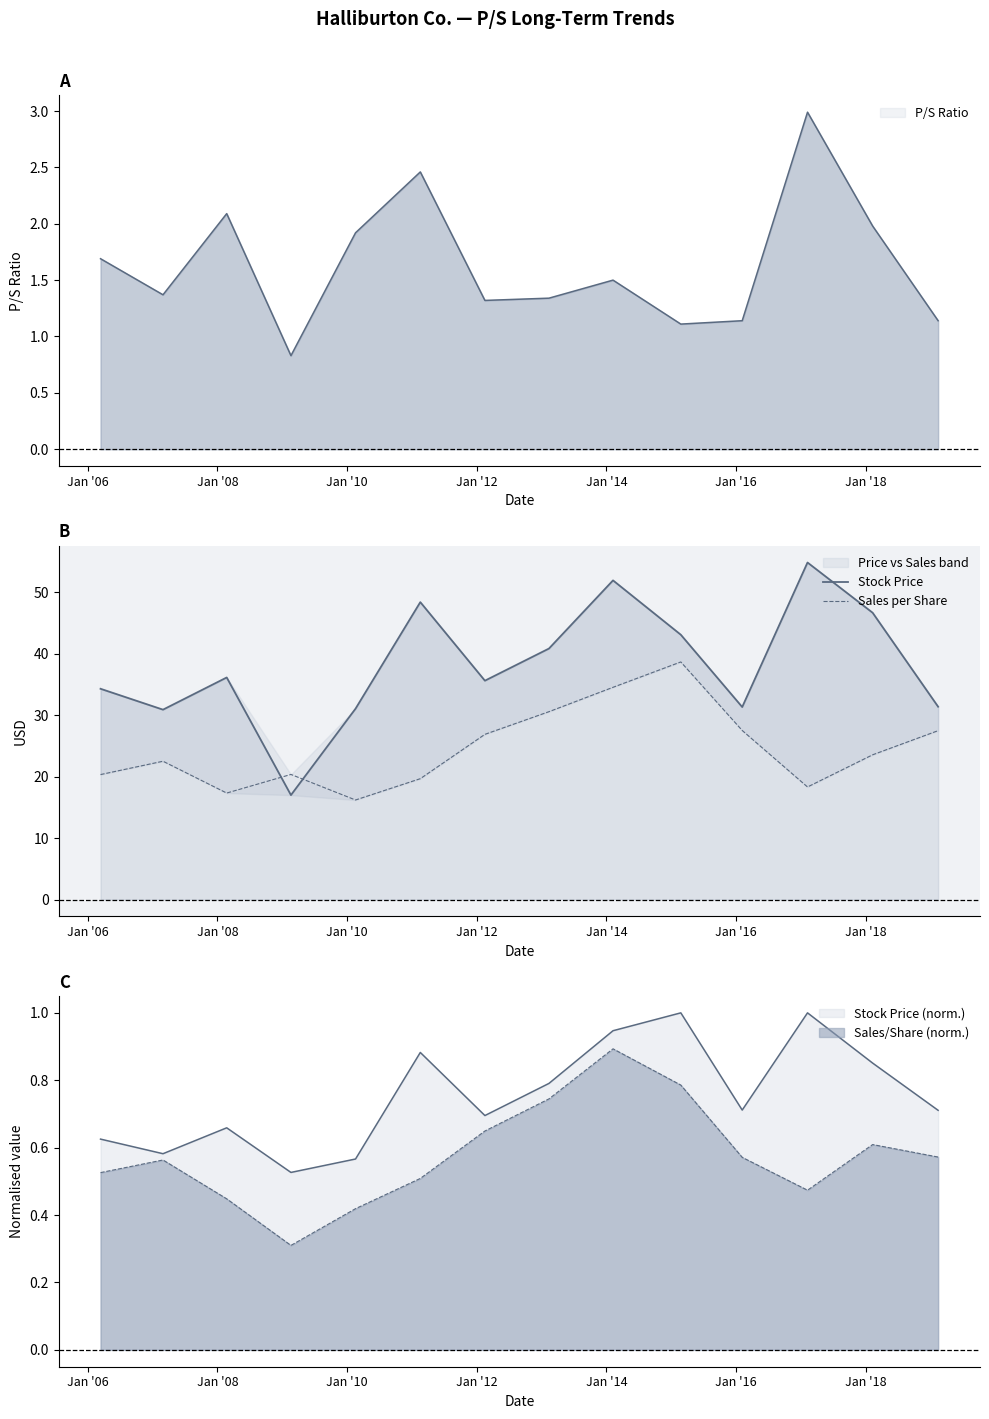

At how many categories does at least one series exceed 35?

8